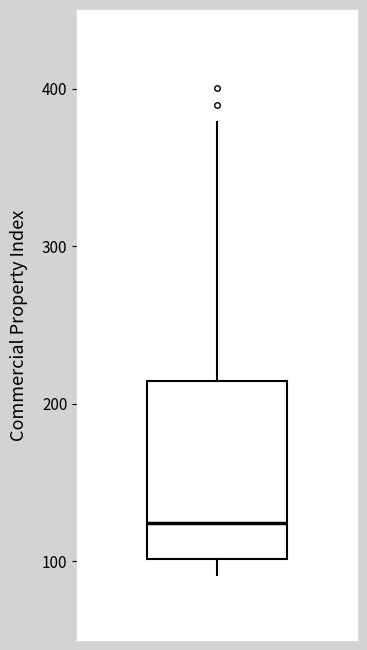

Transcribe this box plot: give where the median line is, the range the box spans, and where the two whiskers end, as read against the y-axis. The values are not printed on the chart, so give them approximately, as read against the axis.

median 120, box 100 to 210, whiskers 90 to 380